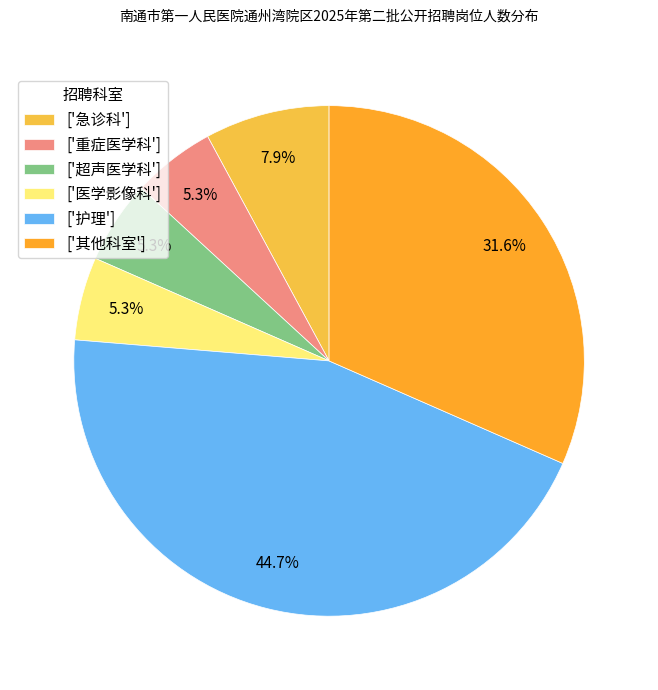

Is there a majority slice in this chart?

No